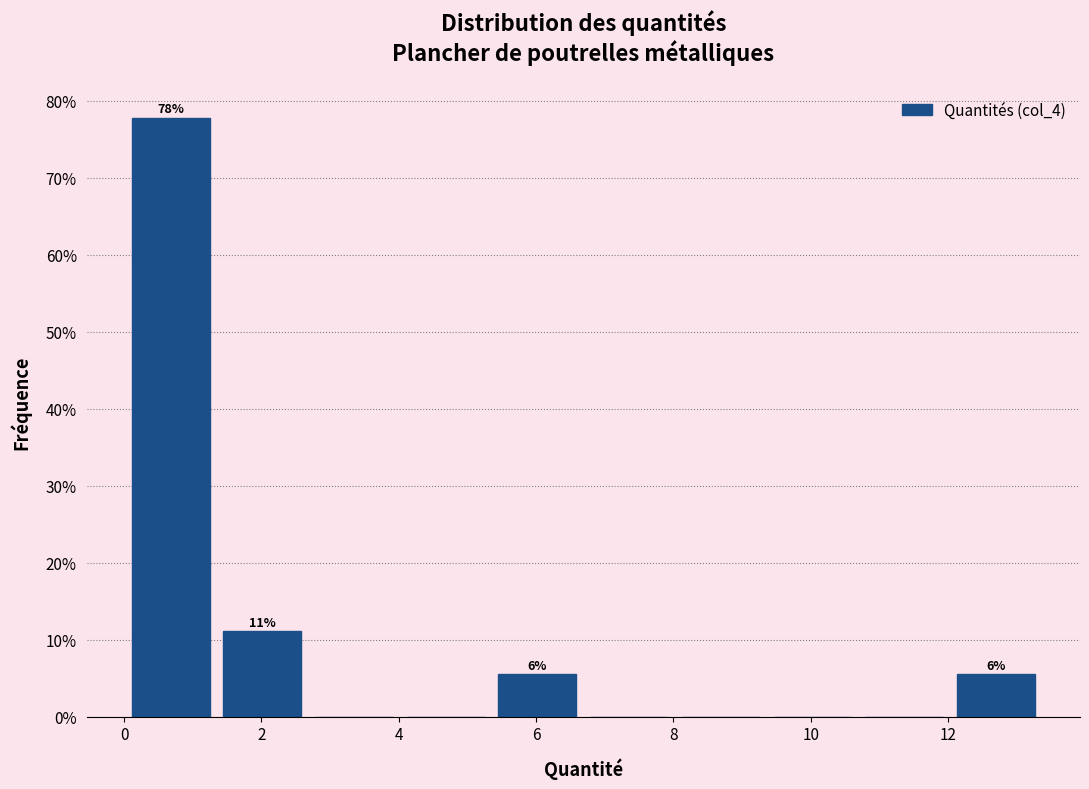

Which range on the x-axis has the tallest bar?

0.0 to 1.4